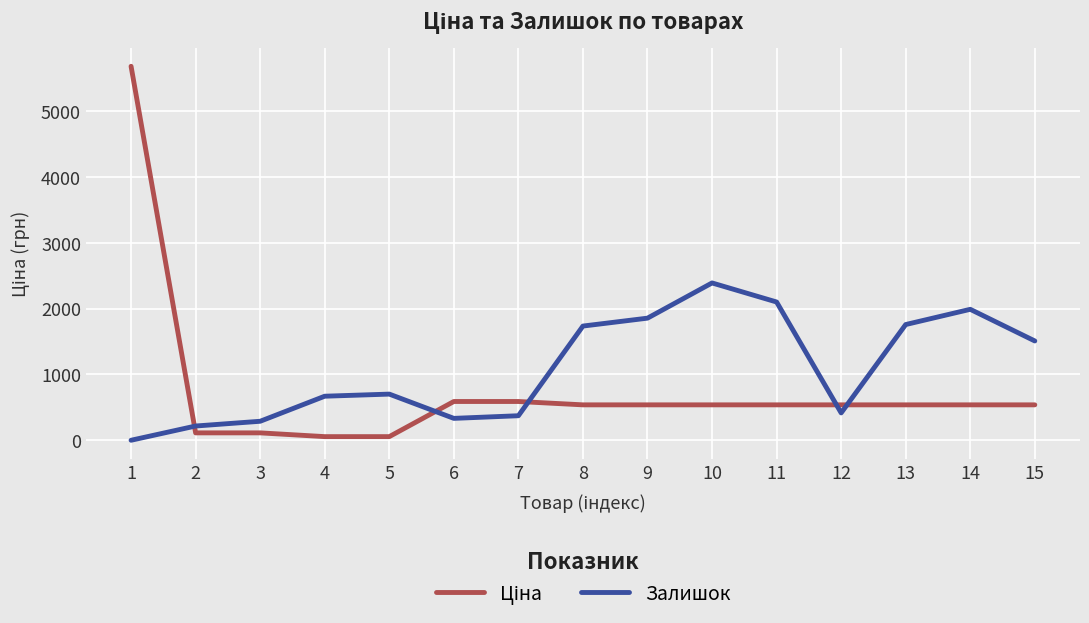

What is the difference between the highest and lowest values at 12?

122.0